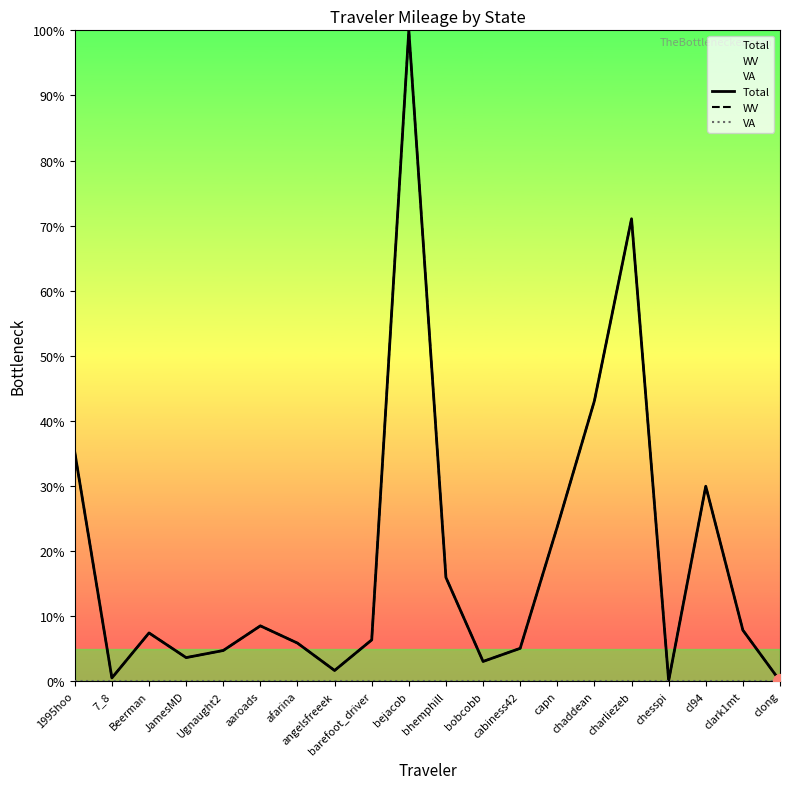

Reading left to right, extract all data points from this chart.

Total: 1995hoo=35.2	7_8=0.5	Beerman=7.4	JamesMD=3.6	Ugnaught2=4.7	aaroads=8.5	afarina=5.9	angelsfreeek=1.6	barefoot_driver=6.3	bejacob=100.0	bhemphill=15.9	bobcobb=3.0	cabiness42=5.0	capn=23.7	chaddean=43.1	charliezeb=71.0	chesspi=0.1	cl94=30.0	clark1mt=7.8	clong=0.0
WV: 1995hoo=35.2	7_8=0.5	Beerman=7.4	JamesMD=3.6	Ugnaught2=4.7	aaroads=8.5	afarina=5.9	angelsfreeek=1.6	barefoot_driver=6.3	bejacob=100.0	bhemphill=15.9	bobcobb=3.0	cabiness42=5.0	capn=23.7	chaddean=43.1	charliezeb=71.0	chesspi=0.1	cl94=30.0	clark1mt=7.8	clong=0.0
VA: 1995hoo=0.0	7_8=0.0	Beerman=0.0	JamesMD=0.0	Ugnaught2=0.0	aaroads=0.0	afarina=0.0	angelsfreeek=0.0	barefoot_driver=0.0	bejacob=0.0	bhemphill=0.0	bobcobb=0.0	cabiness42=0.0	capn=0.0	chaddean=0.0	charliezeb=0.0	chesspi=0.0	cl94=0.0	clark1mt=0.0	clong=0.0